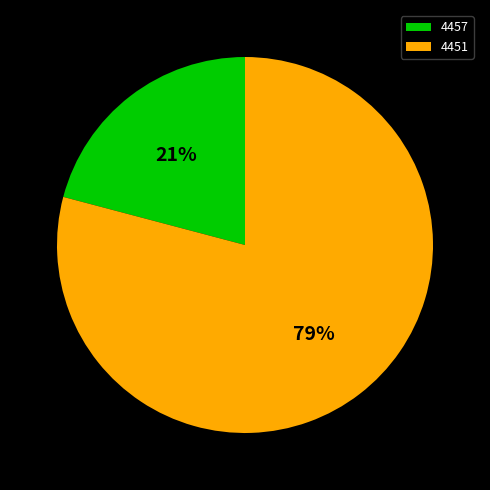

To the nearest percent, what portion does 4457 represent?

21%